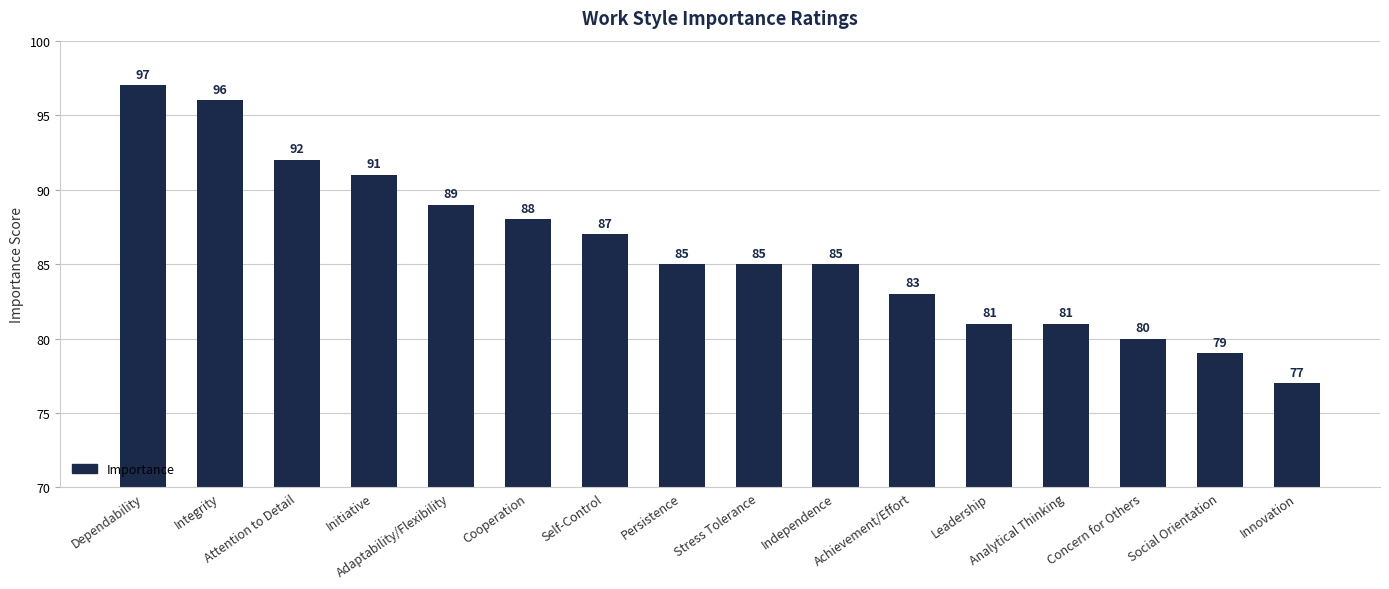

Between Social Orientation and Innovation, which is larger?

Social Orientation